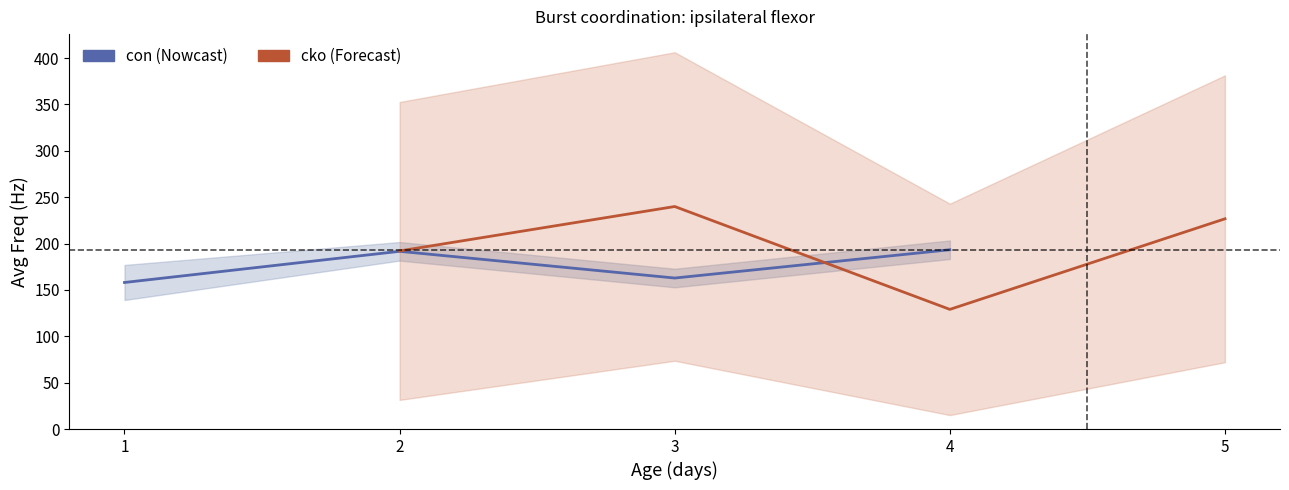

True or false: con has a value of 59.7 at 2.

False